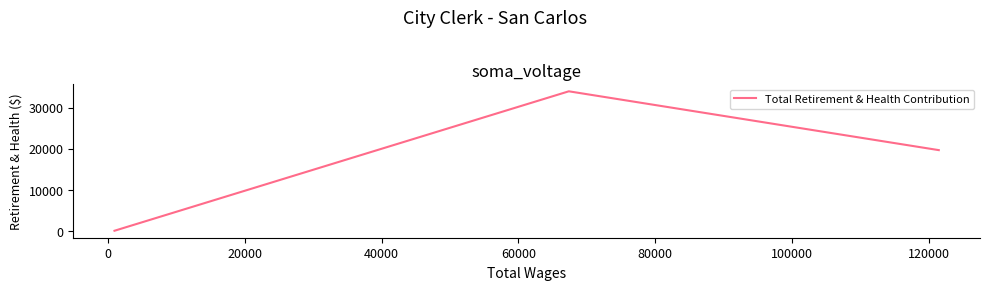

Is it true that the value at −20000 is 4472?

False